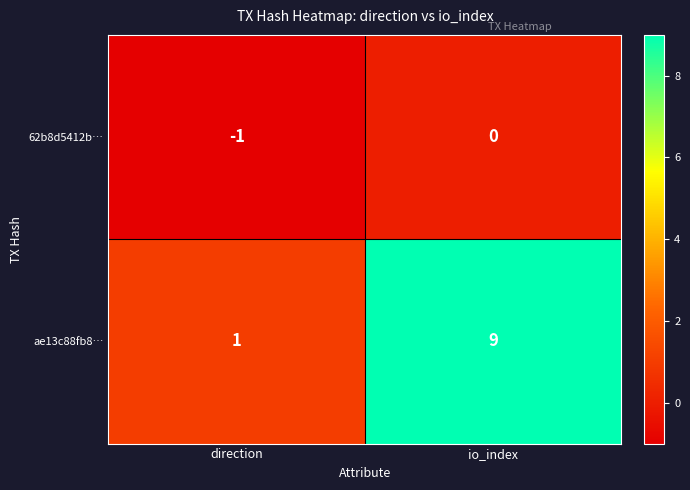

What is the sum of all ae13c88fb8… values?

10